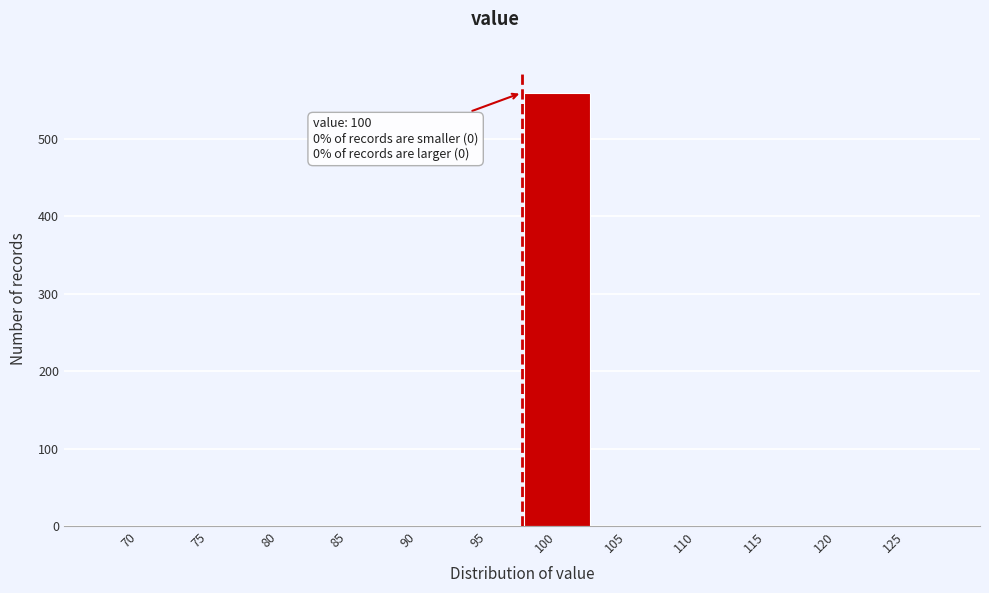

Reading left to right, list all the values displayed in this chart.

70=0	75=0	80=0	85=0	90=0	95=0	100=560	105=0	110=0	115=0	120=0	125=0